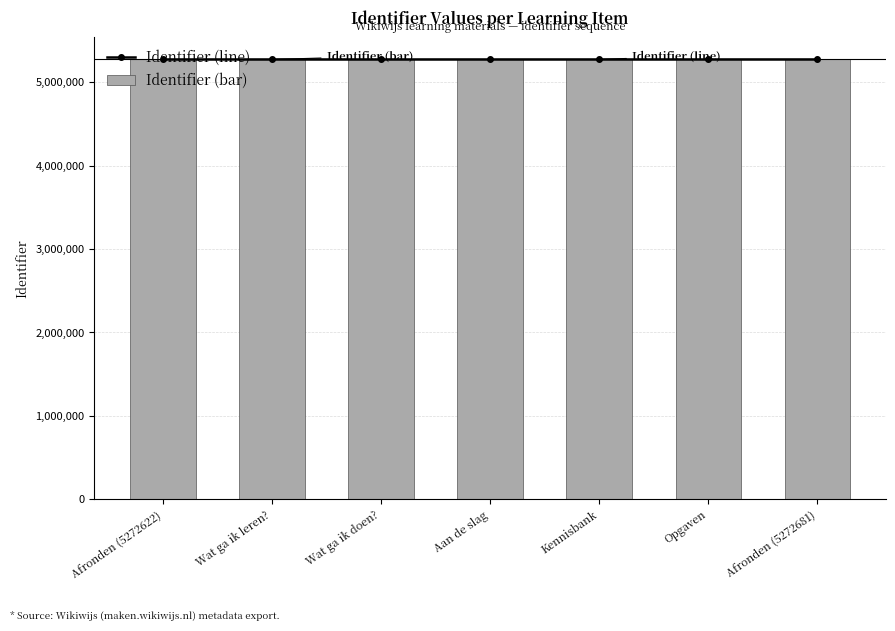

How many values in the Identifier (line) series exceed 5272627?

3